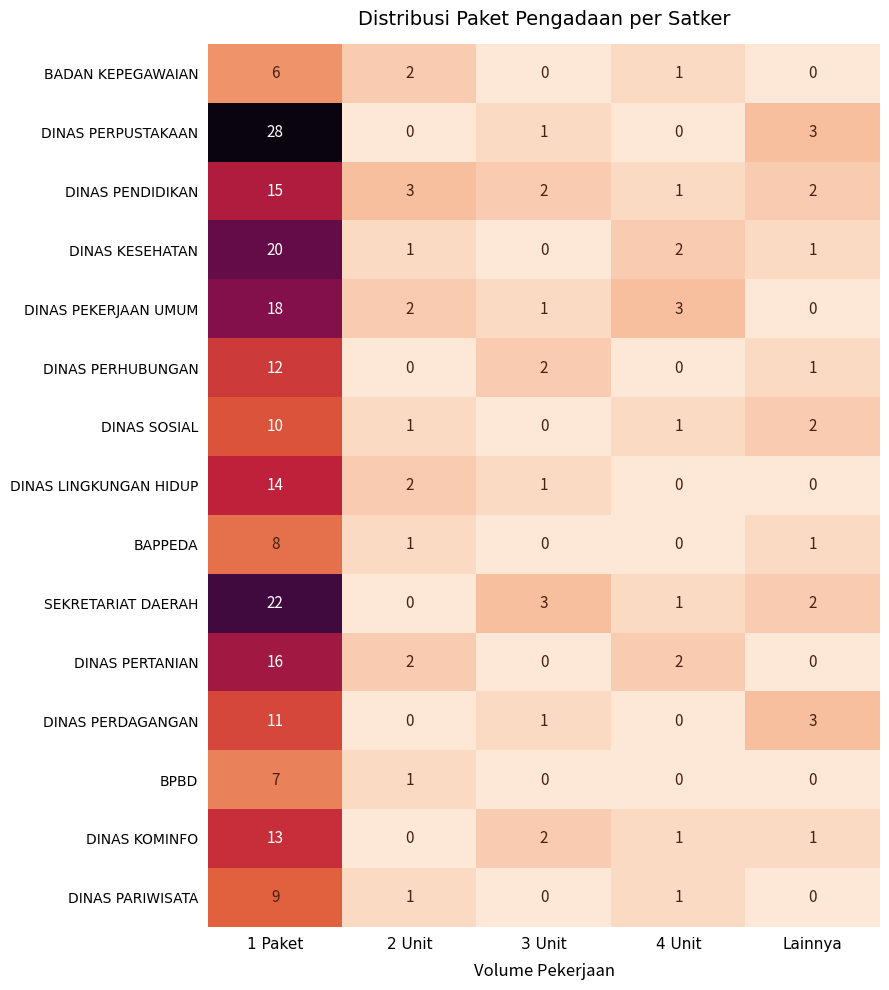

At which category is the sum across all series the highest?

1 Paket